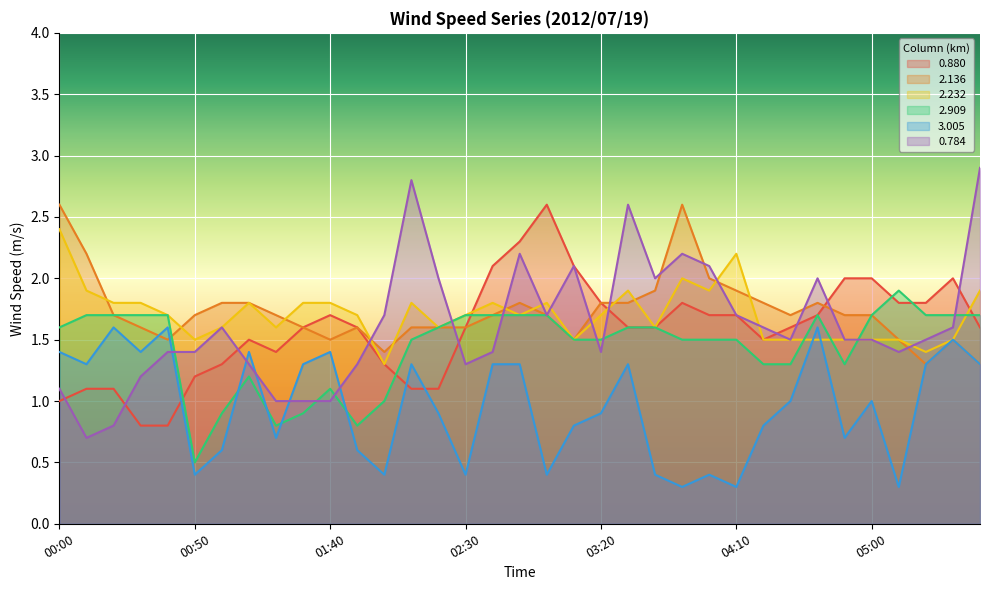

Where does the 0.880 series first go above 1?

00:10